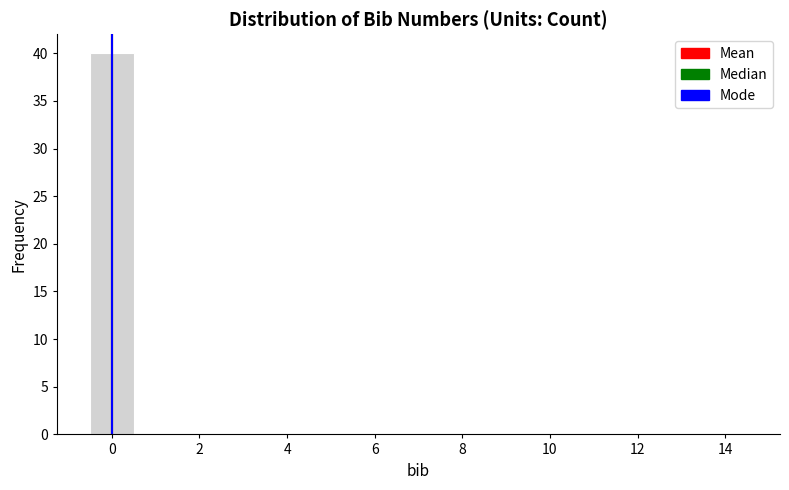

Reading left to right, list every bar in this chart as the range it spans on the x-axis followed by its height. Neither the bar edges nor the heights are printed on the chart, so give them approximately, as read against the axes.

-0.5 to 0.5: 40
0.5 to 1.5: 0
1.5 to 2.5: 0
2.5 to 3.5: 0
3.5 to 4.5: 0
4.5 to 5.5: 0
5.5 to 6.5: 0
6.5 to 7.5: 0
7.5 to 8.5: 0
8.5 to 9.5: 0
9.5 to 10.5: 0
10.5 to 11.5: 0
11.5 to 12.5: 0
12.5 to 13.5: 0
13.5 to 14.5: 0